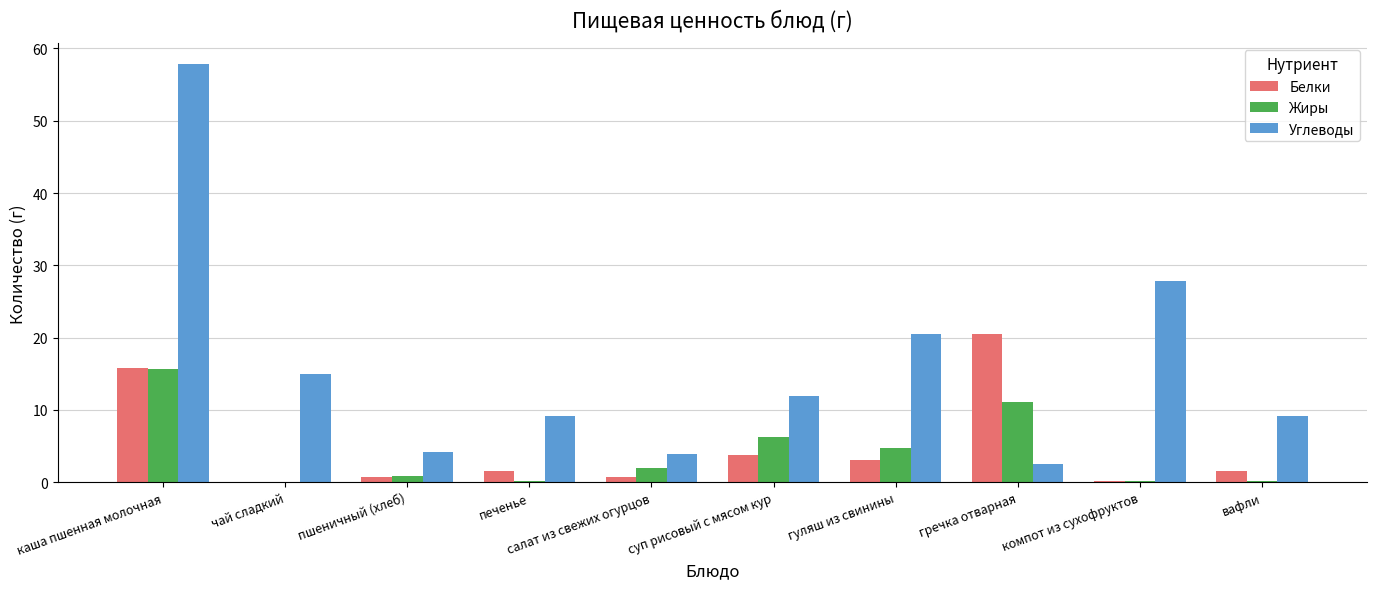

Which label corresponds to the largest value in the chart?

каша пшенная молочная